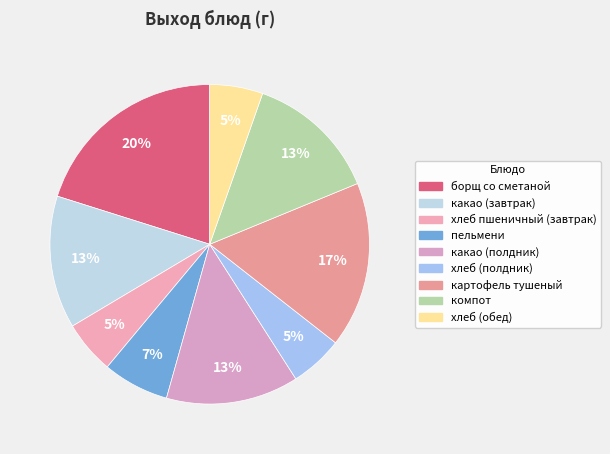

True or false: картофель тушеный accounts for 32% of the total.

False